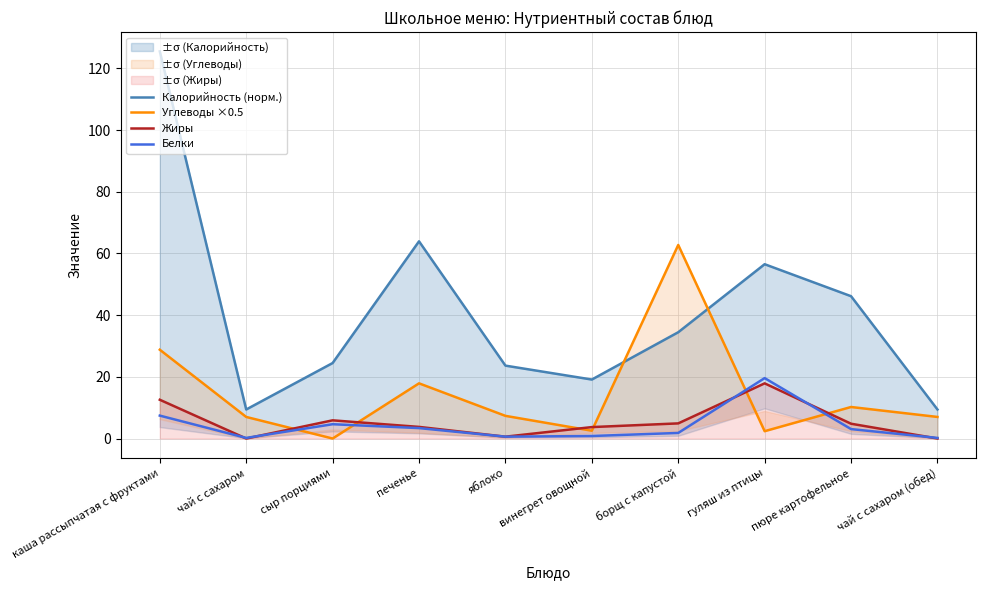

What is the spread (max minus min) of values at винегрет овощной?

18.3